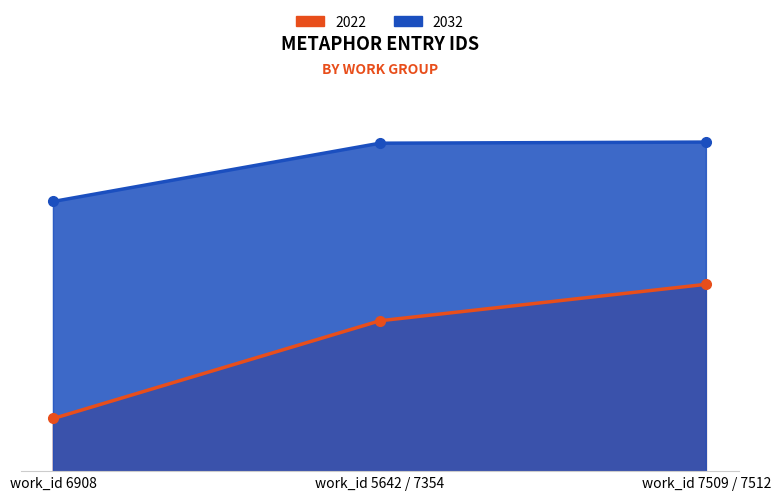

What is the lowest value of the 2032 series?

20898